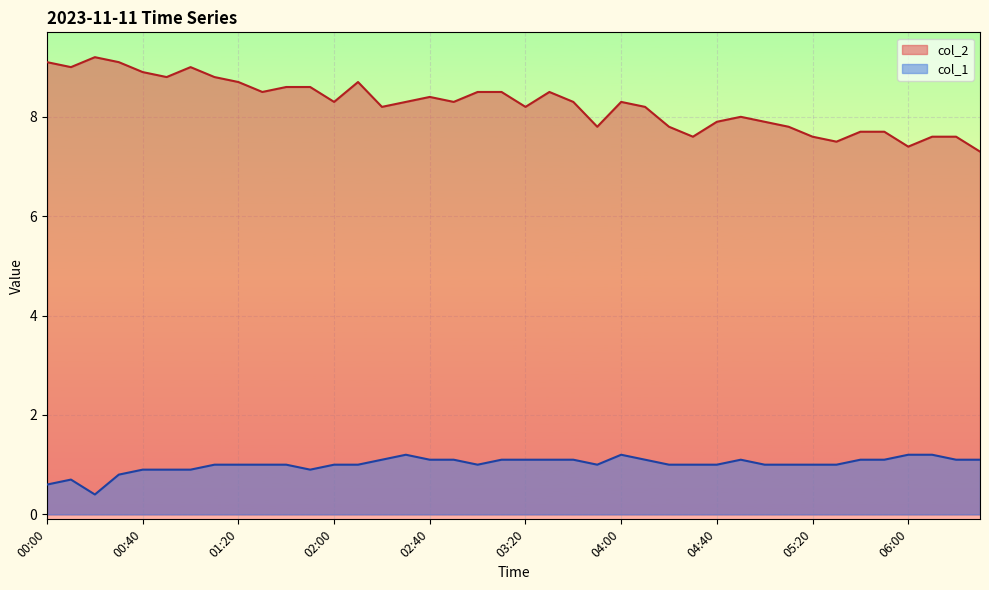

Reading left to right, what are all the values shown in this chart?

col_2: 00:00=9.1	00:10=9.0	00:20=9.2	00:30=9.1	00:40=8.9	00:50=8.8	01:00=9.0	01:10=8.8	01:20=8.7	01:30=8.5	01:40=8.6	01:50=8.6	02:00=8.3	02:10=8.7	02:20=8.2	02:30=8.3	02:40=8.4	02:50=8.3	03:00=8.5	03:10=8.5	03:20=8.2	03:30=8.5	03:40=8.3	03:50=7.8	04:00=8.3	04:10=8.2	04:20=7.8	04:30=7.6	04:40=7.9	04:50=8.0	05:00=7.9	05:10=7.8	05:20=7.6	05:30=7.5	05:40=7.7	05:50=7.7	06:00=7.4	06:10=7.6	06:20=7.6	06:30=7.3
col_1: 00:00=0.6	00:10=0.7	00:20=0.4	00:30=0.8	00:40=0.9	00:50=0.9	01:00=0.9	01:10=1.0	01:20=1.0	01:30=1.0	01:40=1.0	01:50=0.9	02:00=1.0	02:10=1.0	02:20=1.1	02:30=1.2	02:40=1.1	02:50=1.1	03:00=1.0	03:10=1.1	03:20=1.1	03:30=1.1	03:40=1.1	03:50=1.0	04:00=1.2	04:10=1.1	04:20=1.0	04:30=1.0	04:40=1.0	04:50=1.1	05:00=1.0	05:10=1.0	05:20=1.0	05:30=1.0	05:40=1.1	05:50=1.1	06:00=1.2	06:10=1.2	06:20=1.1	06:30=1.1